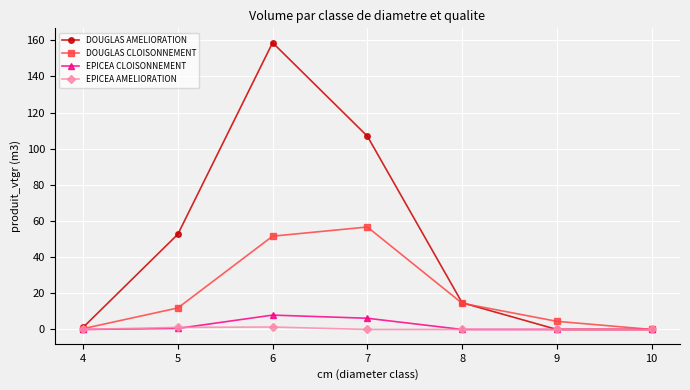

True or false: EPICEA CLOISONNEMENT has more than 0 points higher than both neighbors.

True